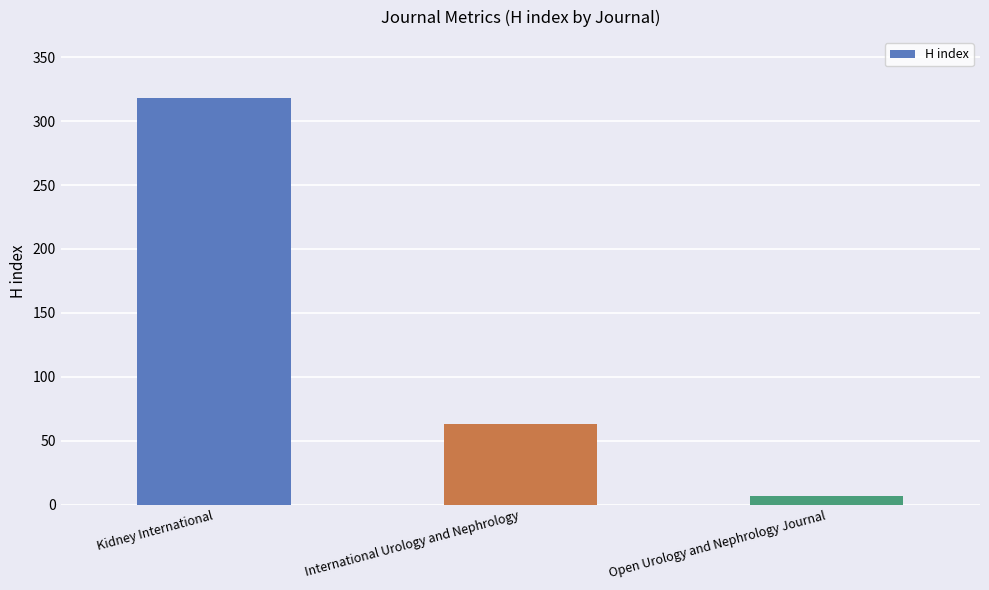

Are the bars horizontal?

No